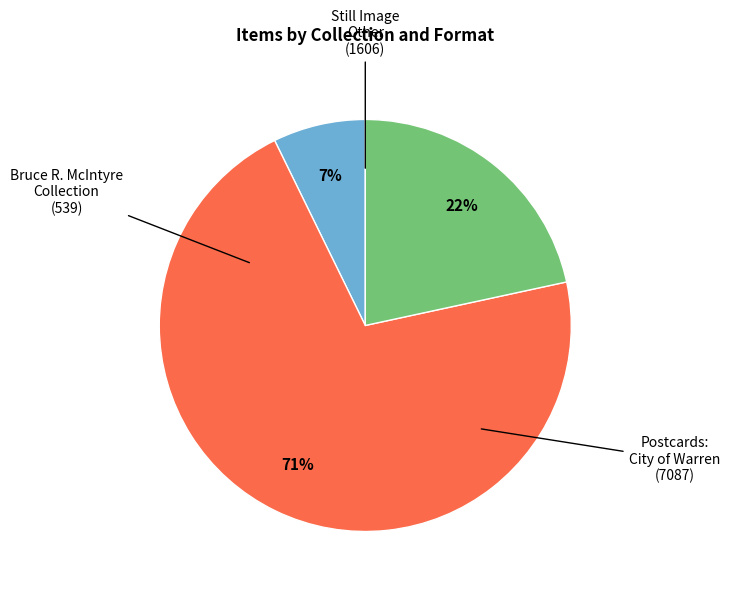

To the nearest percent, what is the average slice percentage?

33%